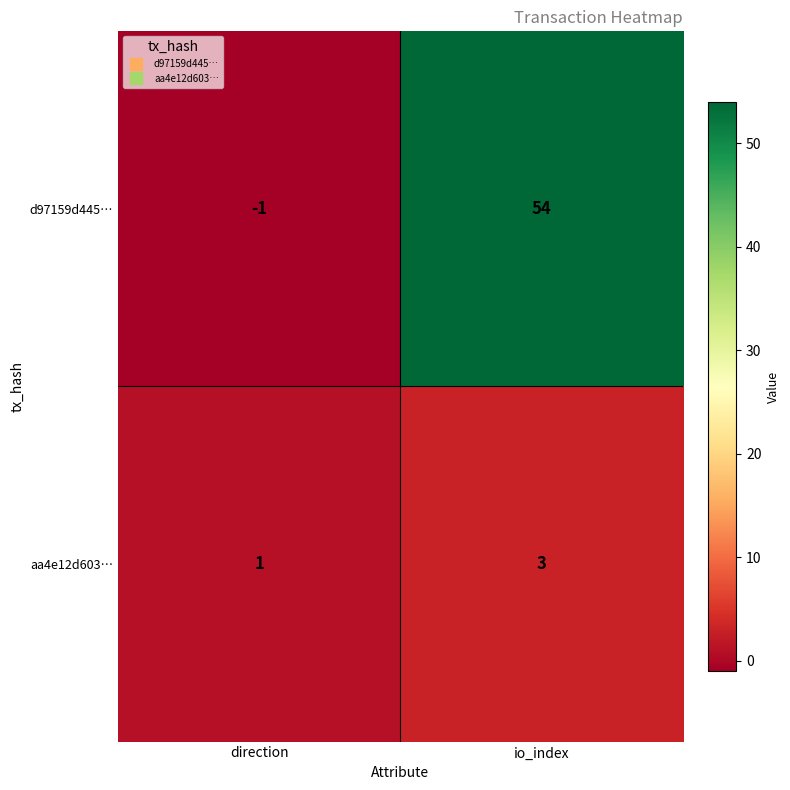

What is the maximum value shown in the chart?

54